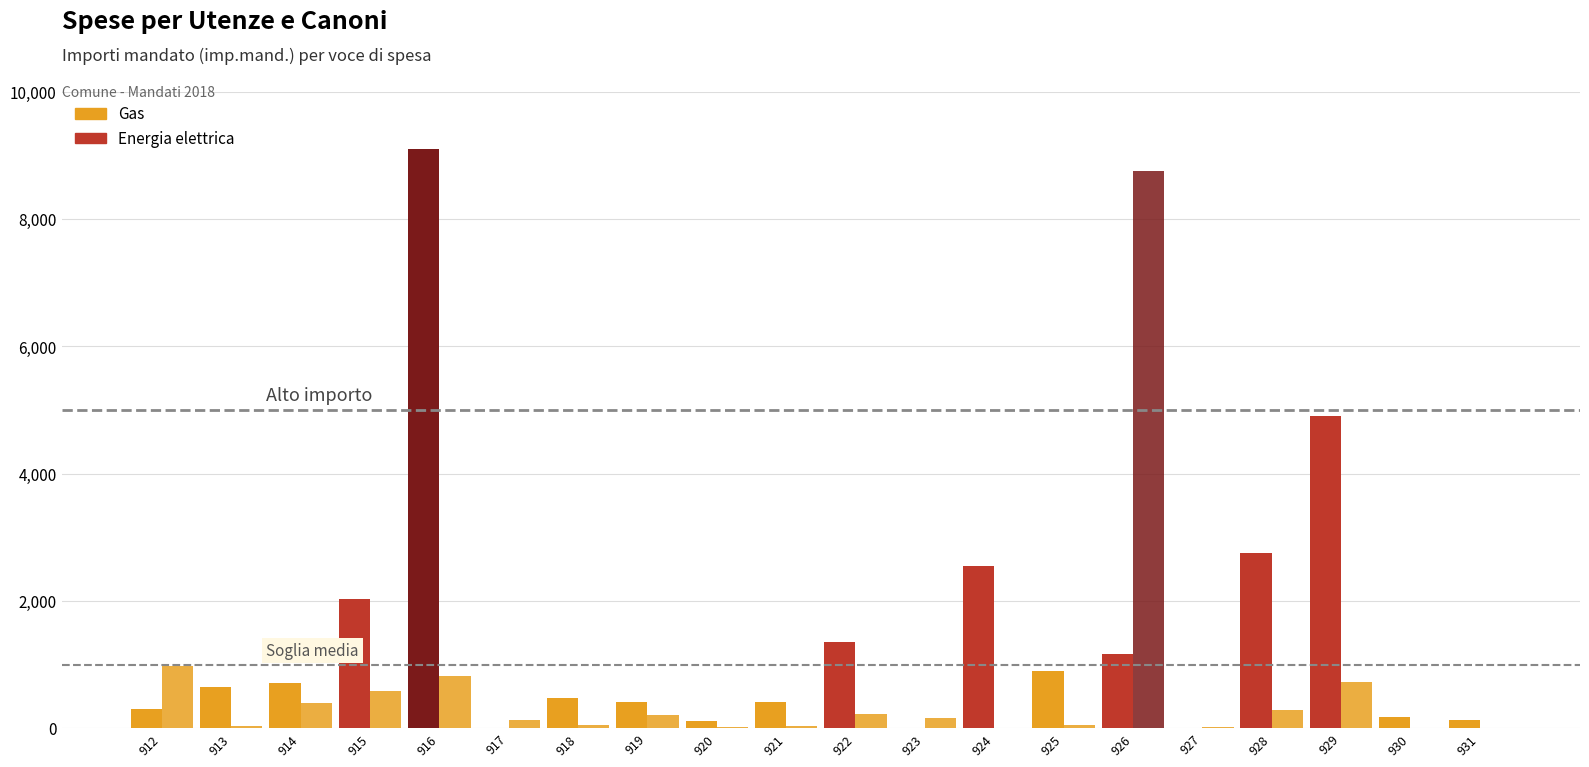

Which series has the widest spread of values?

Gas